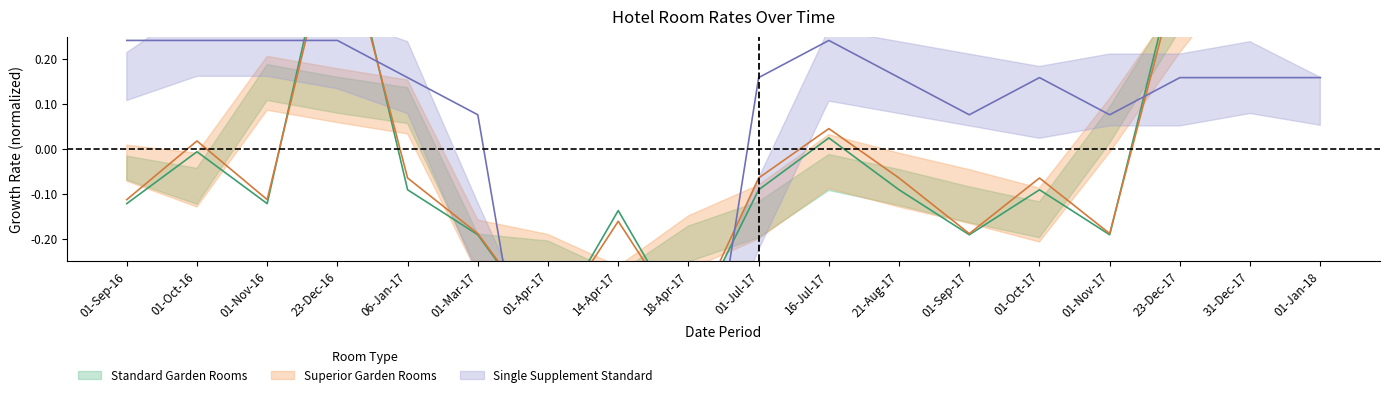

What is the label of the 13th point from the left?

01-Sep-17